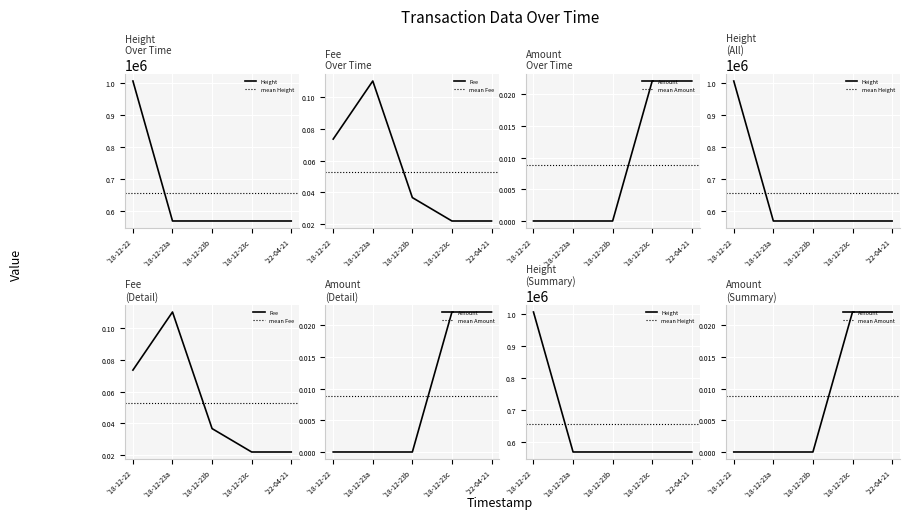

True or false: Amount has more than 1 points higher than both neighbors.

False